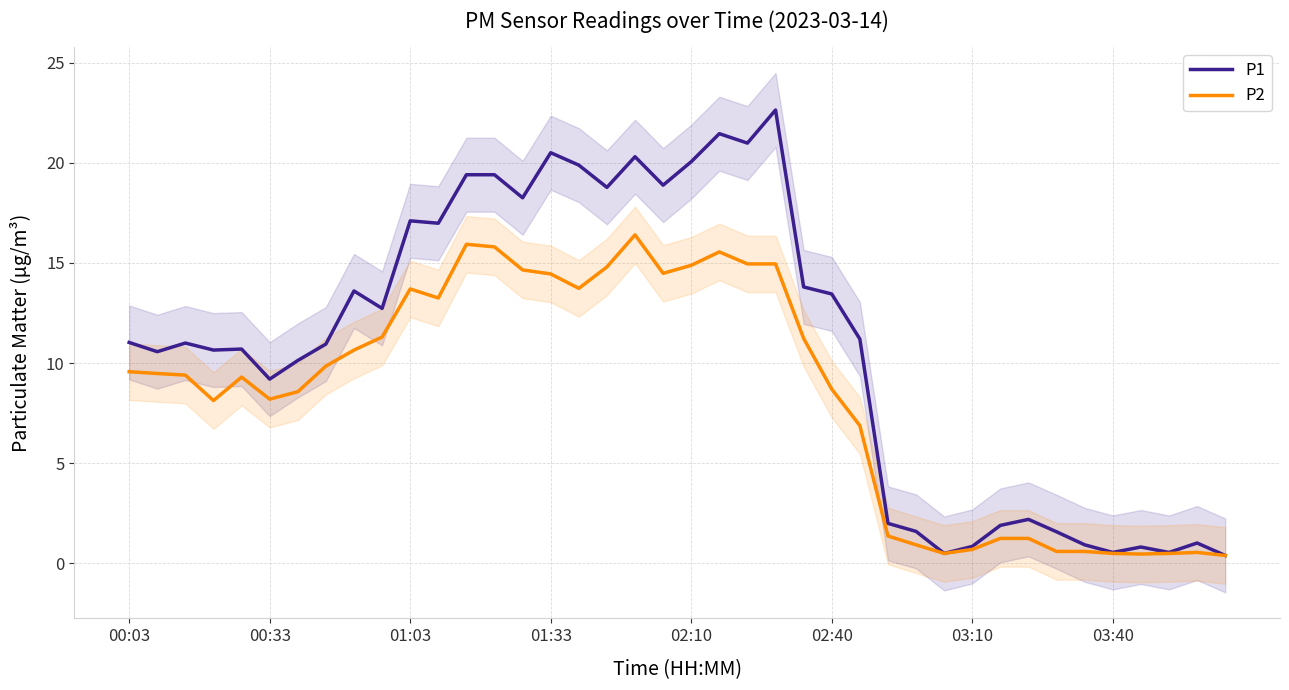

The P2 series shows 3.6 at 01:03. True or false?

False